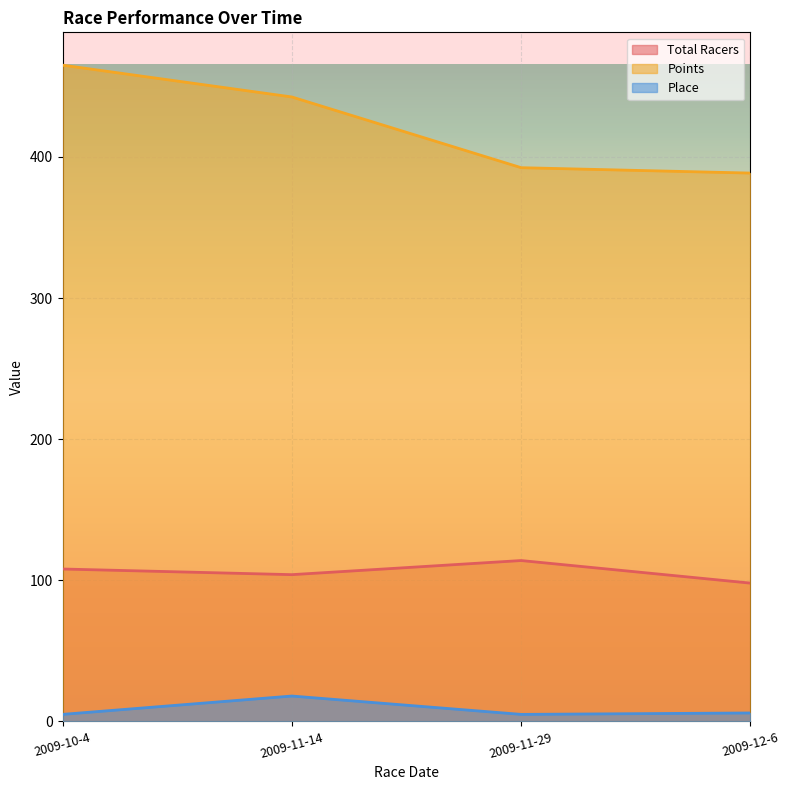

How many categories are shown in the chart?

4